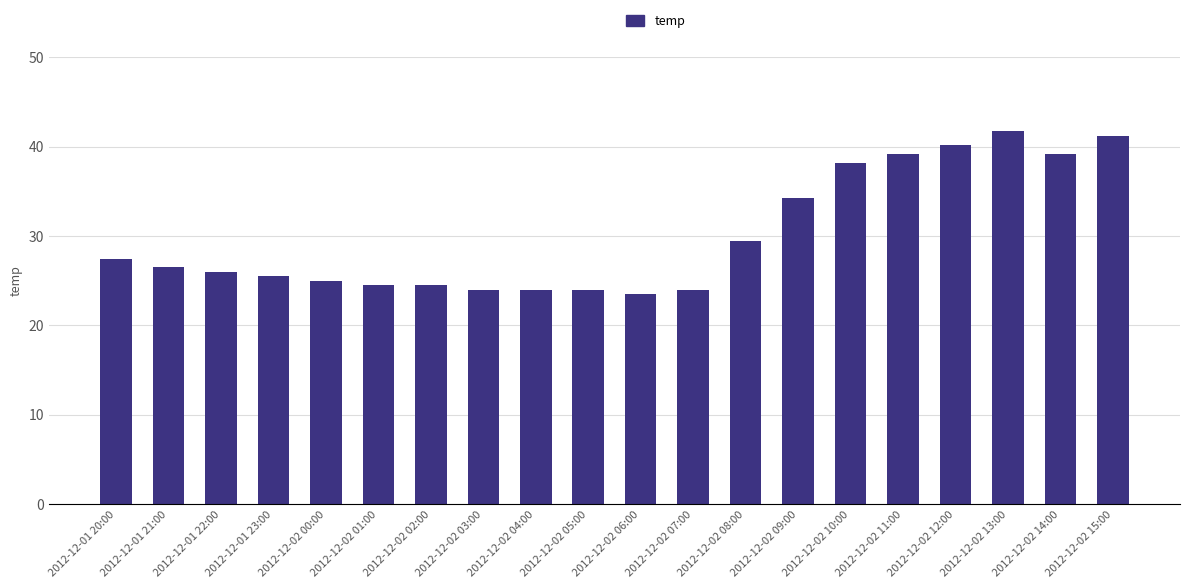

Are the bars grouped side by side (vs. stacked)?

No